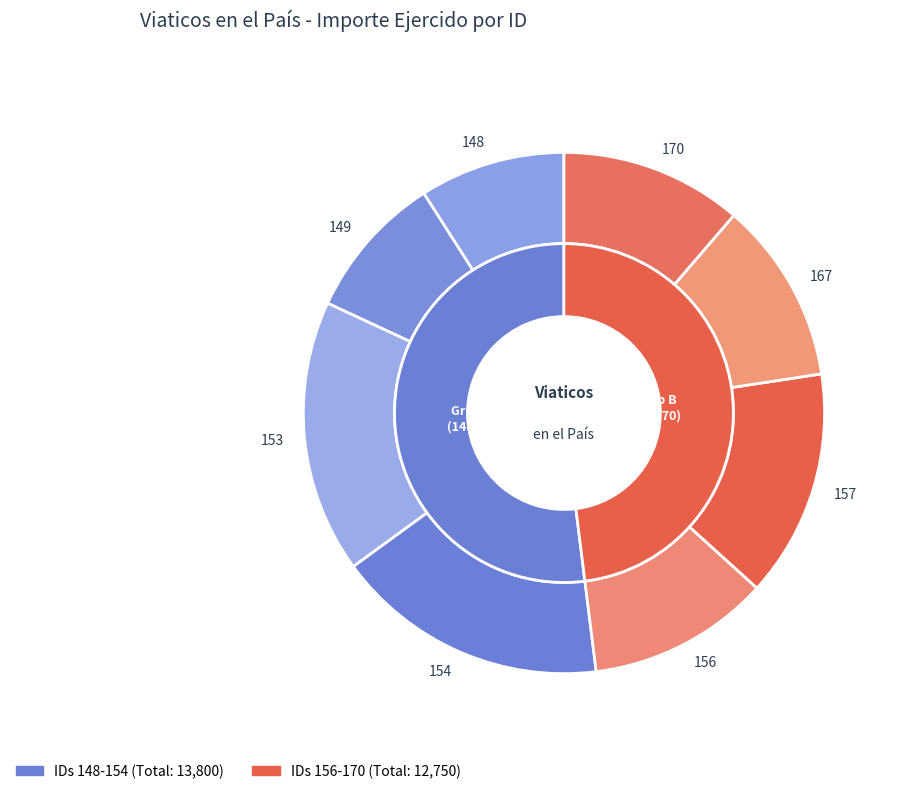

Which category has the smallest portion of the pie?

148